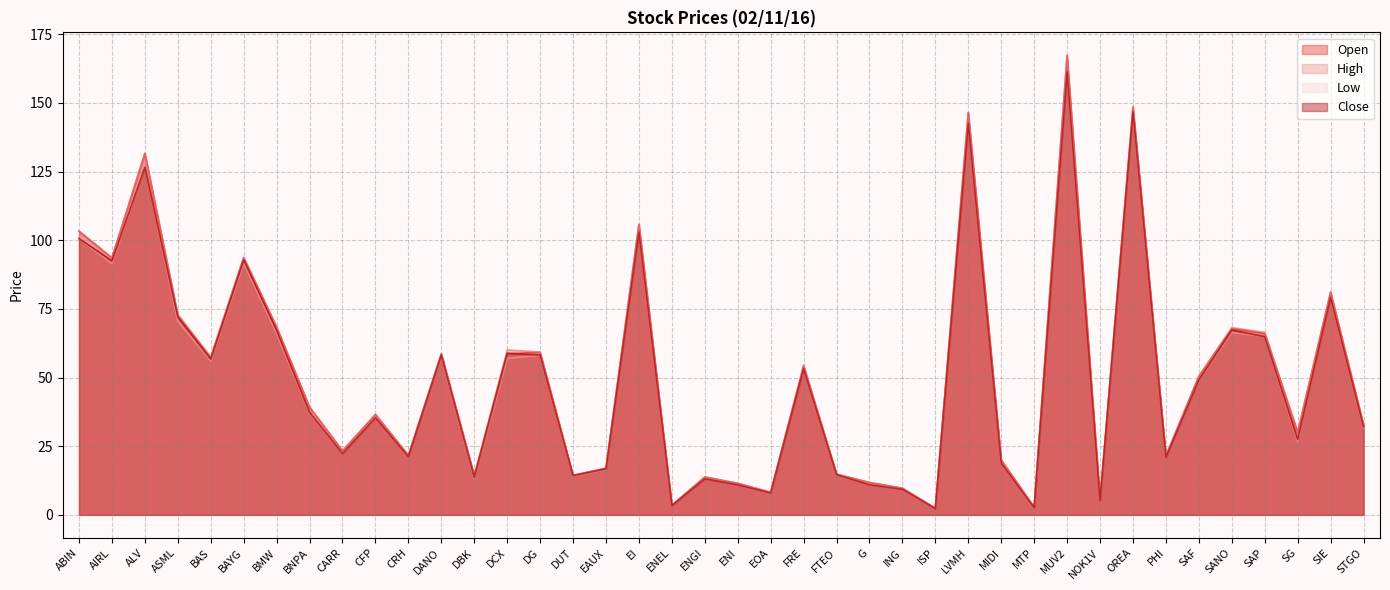

At CARR, list the series in order from largest to smallest.

High, Open, Close, Low